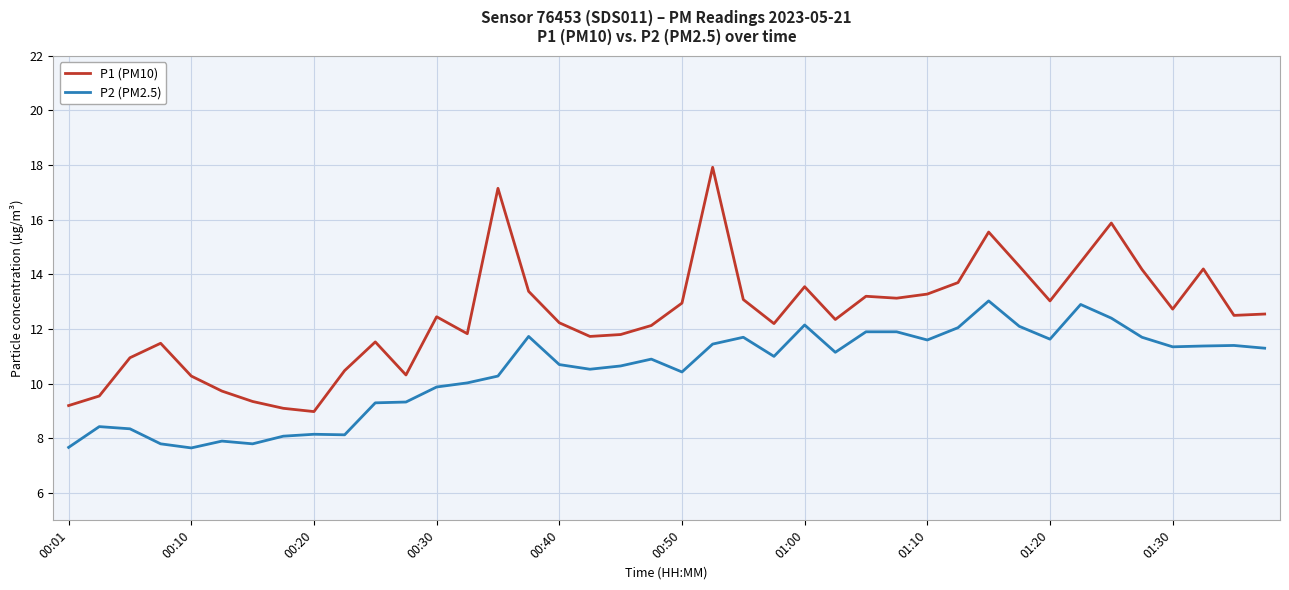

Which series has the largest total across all categories?

P1 (PM10)